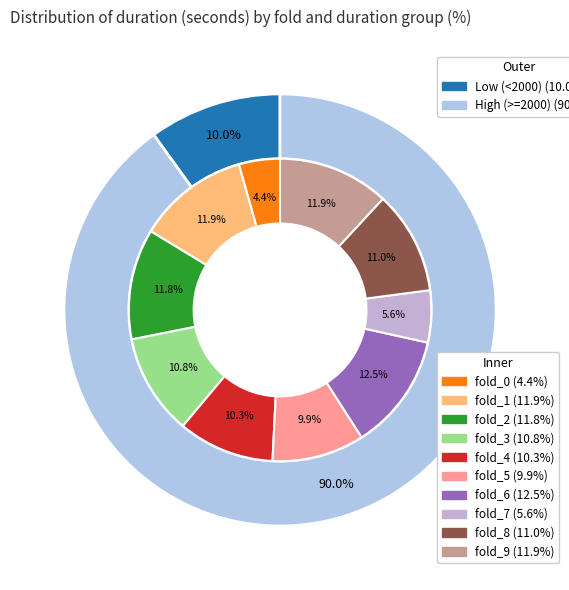

The fold_8 slice represents 11% of the pie. True or false?

True